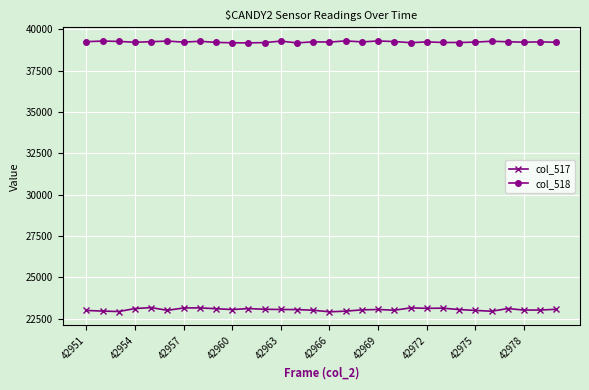

What is the value of the col_517 point at the 2nd from the left?

22956